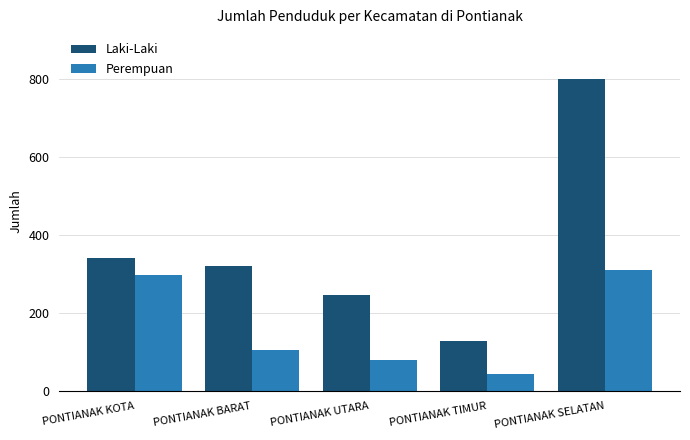

Rank the series by their average value, from lowest to highest.

Perempuan, Laki-Laki